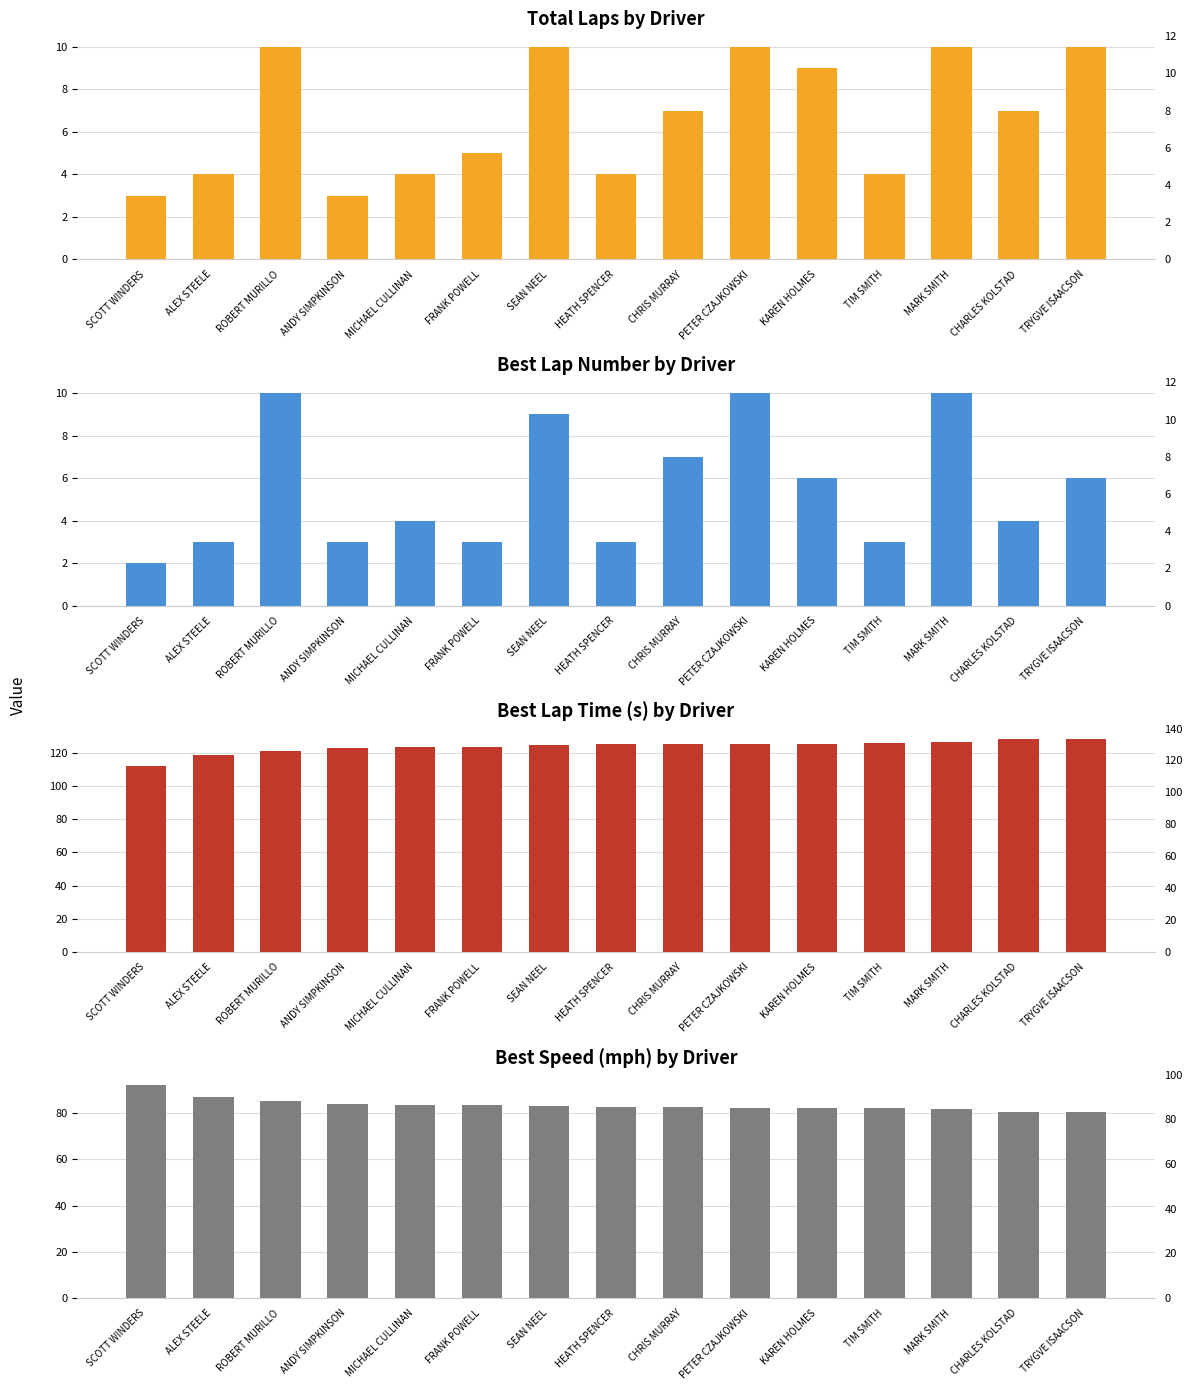

What is the label of the 13th bar from the left?

MARK SMITH